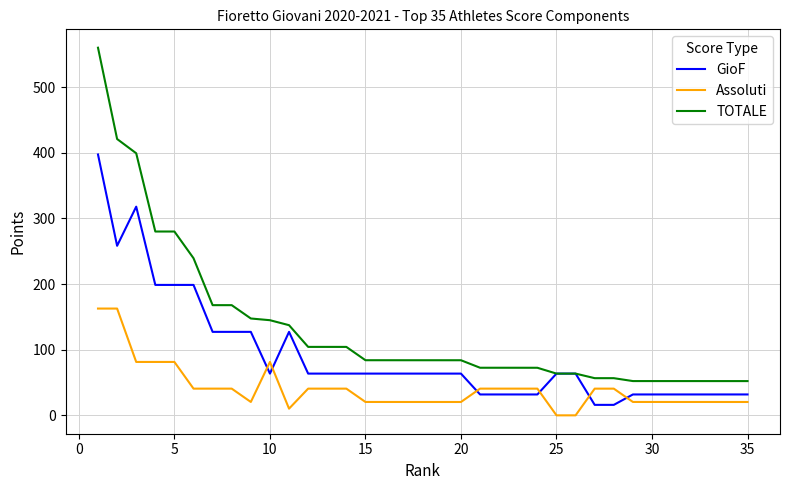

Which series has the widest spread of values?

TOTALE